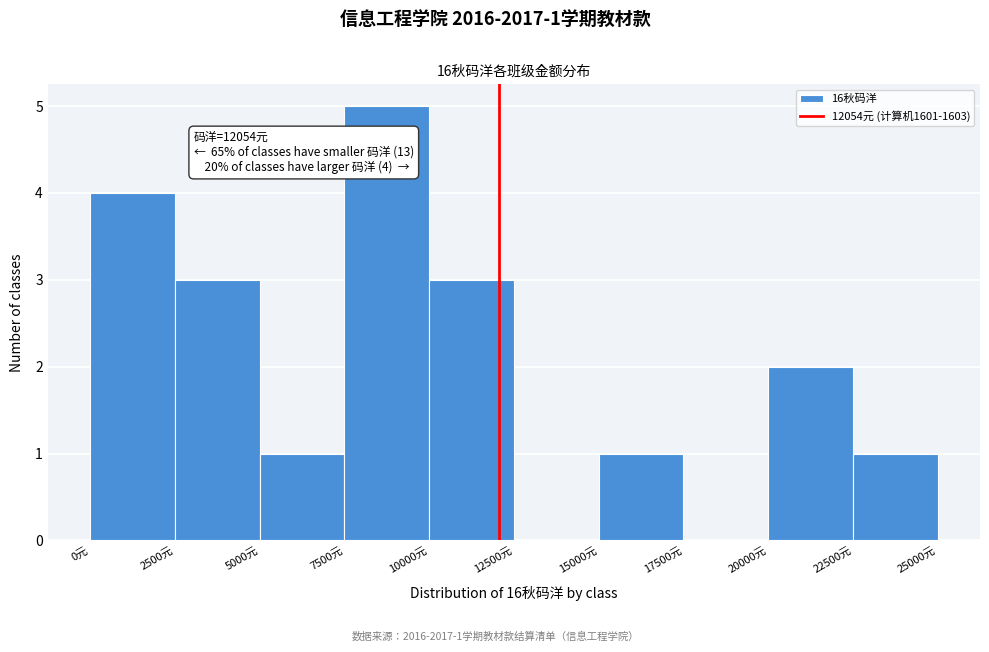

Which range on the x-axis has the tallest bar?

7500 to 10000